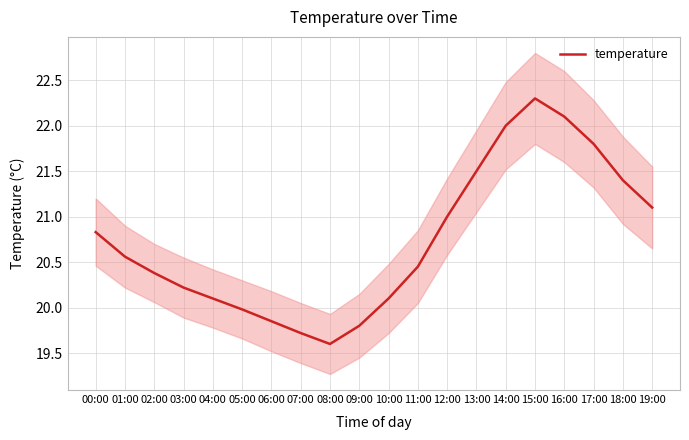

List the labels in order of value, largest first.

15:00, 16:00, 14:00, 17:00, 13:00, 18:00, 19:00, 12:00, 00:00, 01:00, 11:00, 02:00, 03:00, 04:00, 10:00, 05:00, 06:00, 09:00, 07:00, 08:00